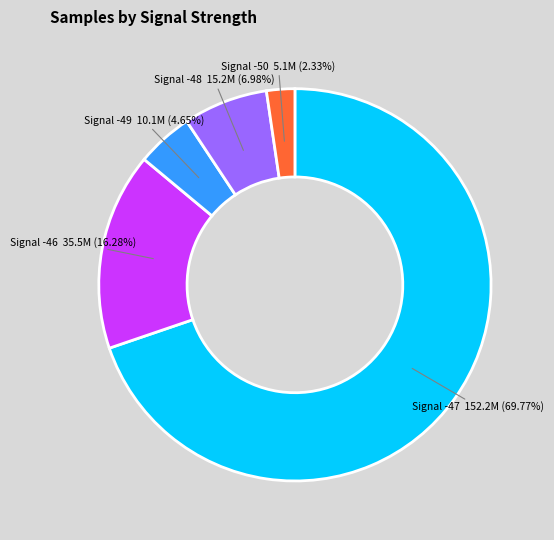

Which has a higher value, Signal -50 5.1M (2.33%) or Signal -46 35.5M (16.28%)?

Signal -46 35.5M (16.28%)